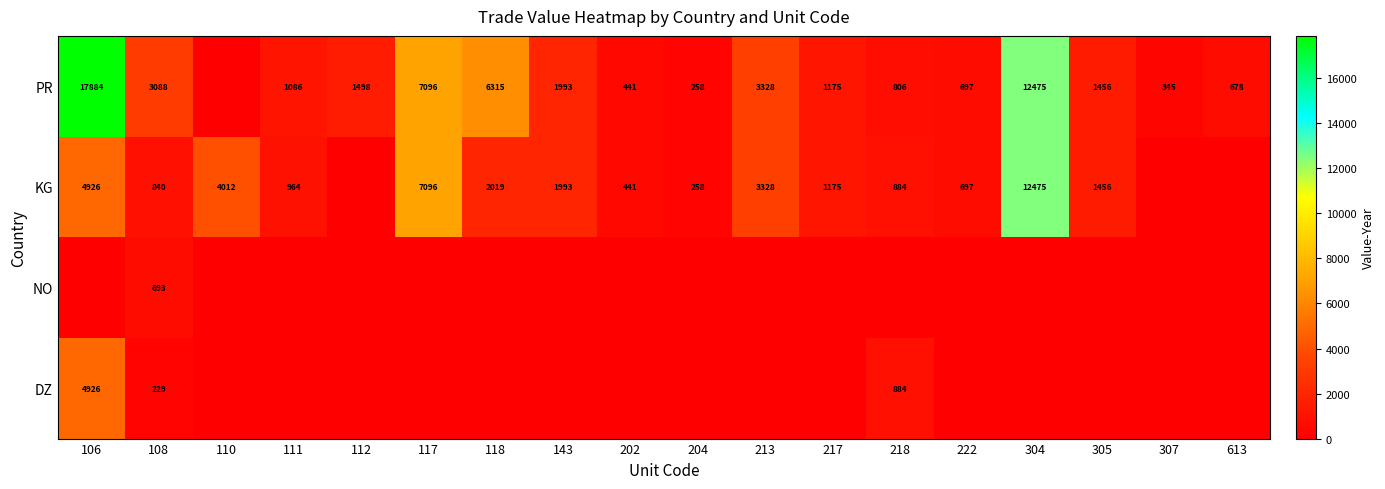

The value of KG at 218 is 506. True or false?

False